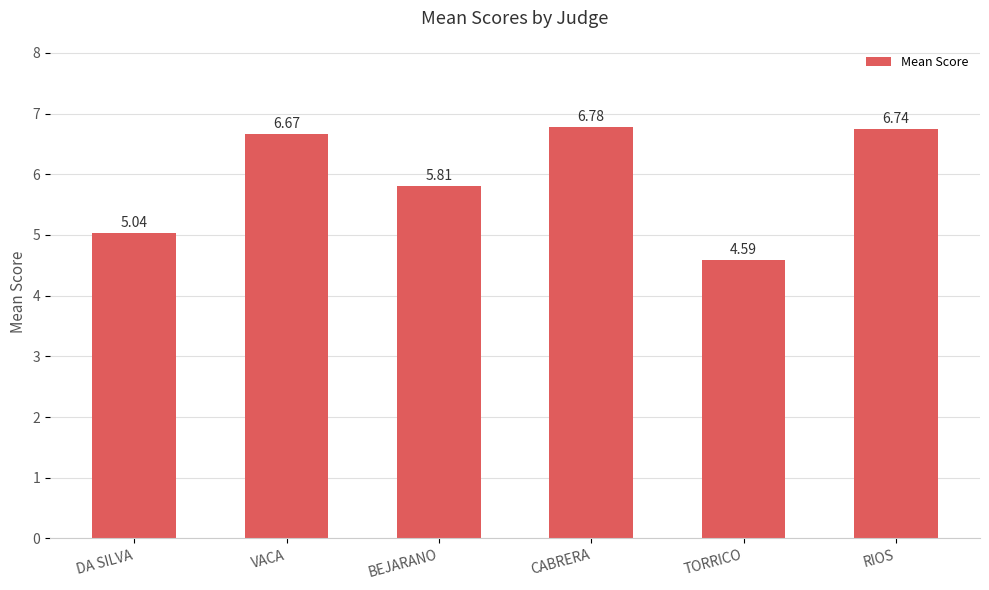

What is the label of the 5th bar from the right?

VACA